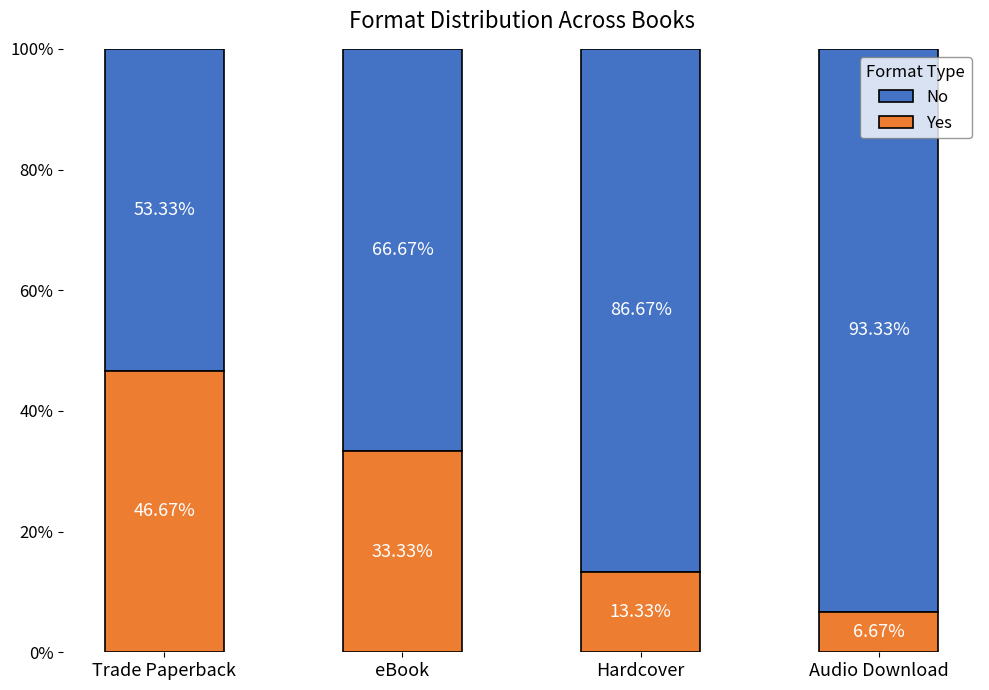

What is the total value across all series at Hardcover?

100.0